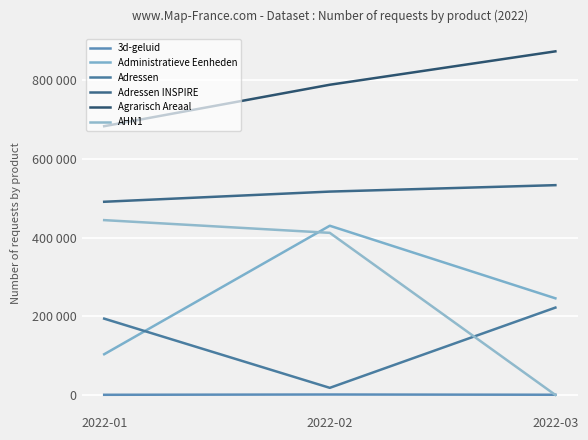

Reading left to right, transcribe all the data shown in this chart.

3d-geluid: 2022-01=423	2022-02=1146	2022-03=544
Administratieve Eenheden: 2022-01=103593	2022-02=430484	2022-03=245858
Adressen: 2022-01=194158	2022-02=18104	2022-03=222234
Adressen INSPIRE: 2022-01=491462	2022-02=517366	2022-03=533720
Agrarisch Areaal: 2022-01=683716	2022-02=789158	2022-03=874115
AHN1: 2022-01=444757	2022-02=412404	2022-03=0